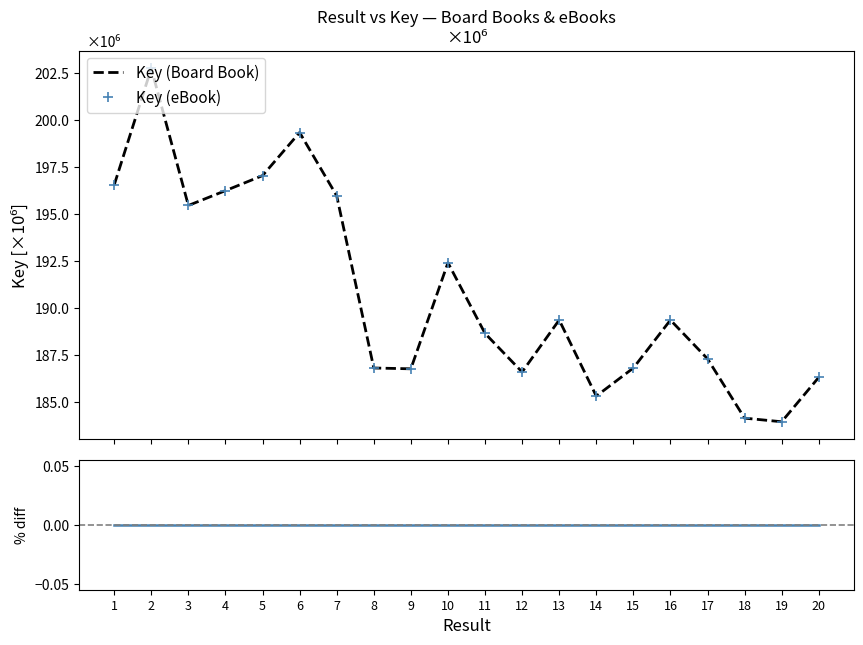

What is the value of the Key (Board Book) point at the 16th from the left?

189.4